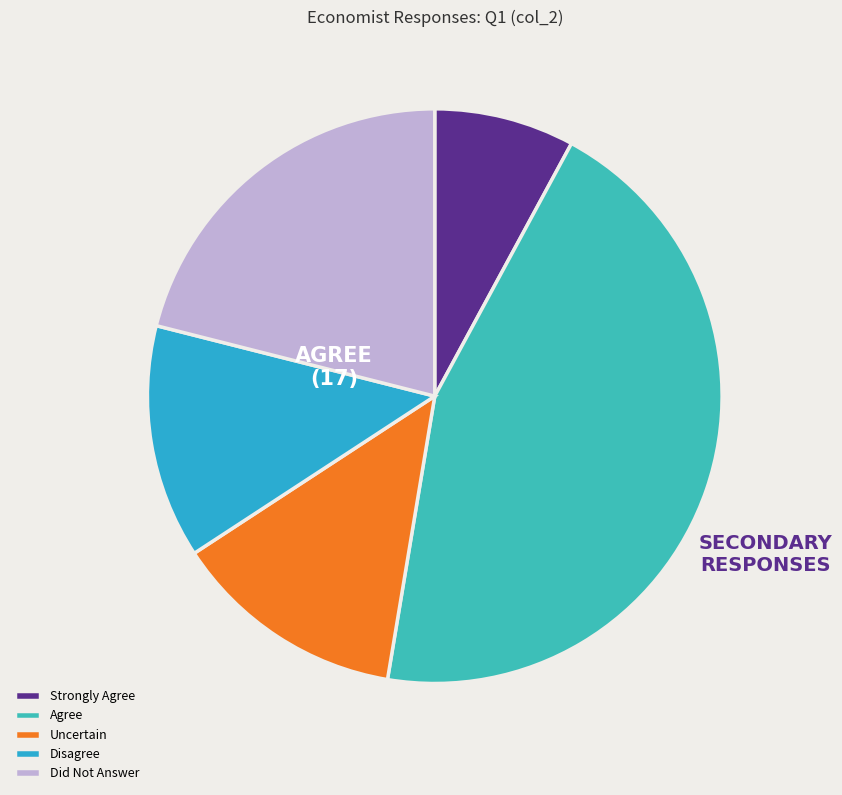

How many slices are in this pie chart?

5